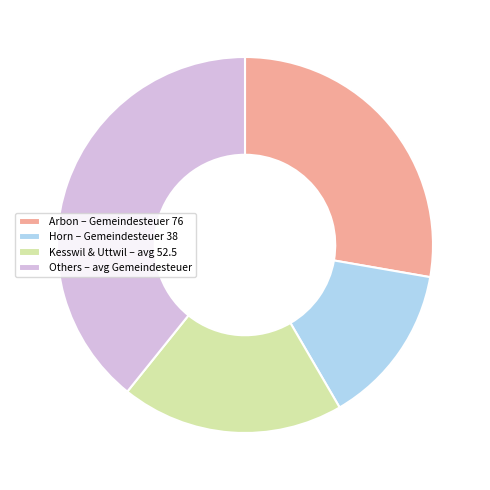

Which slice is the largest?

Others – avg Gemeindesteuer